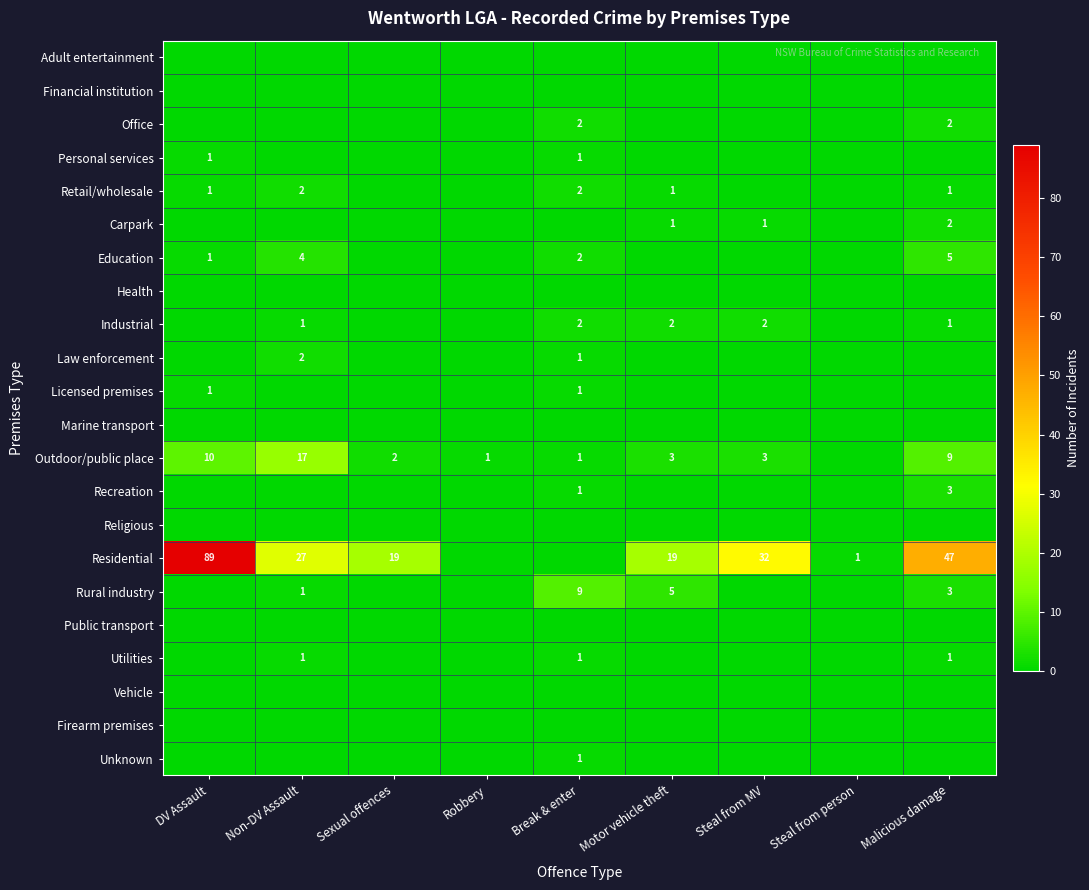

At how many categories does at least one series exceed 52?

1